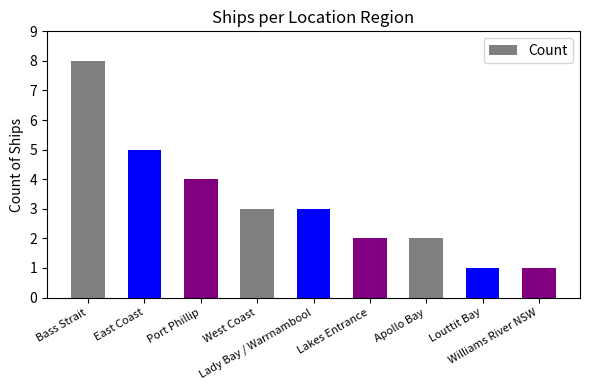

Does the chart contain stacked bars?

No